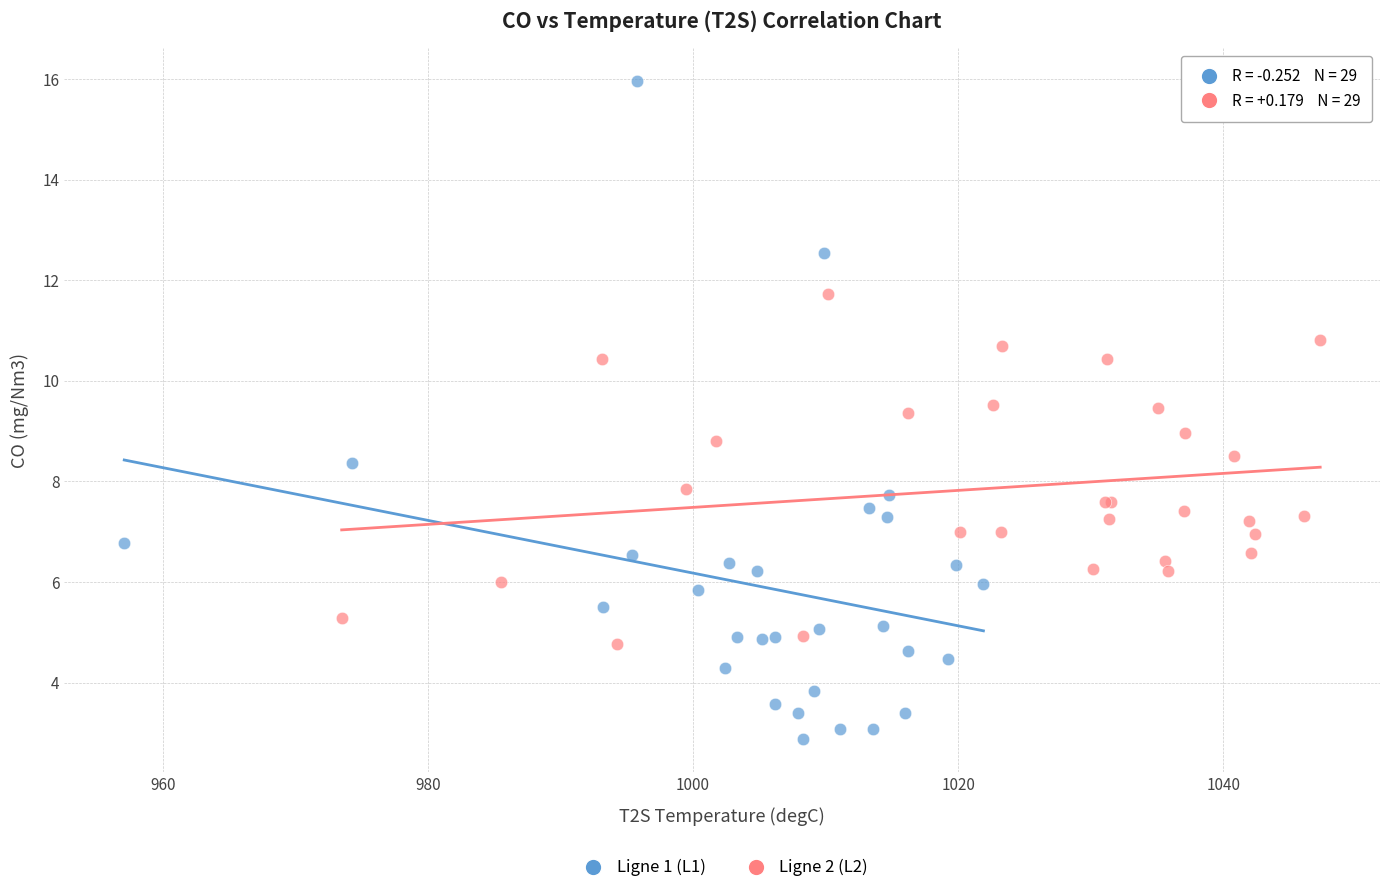

What are all the series names shown in the legend?

Ligne 1 (L1), Ligne 2 (L2)